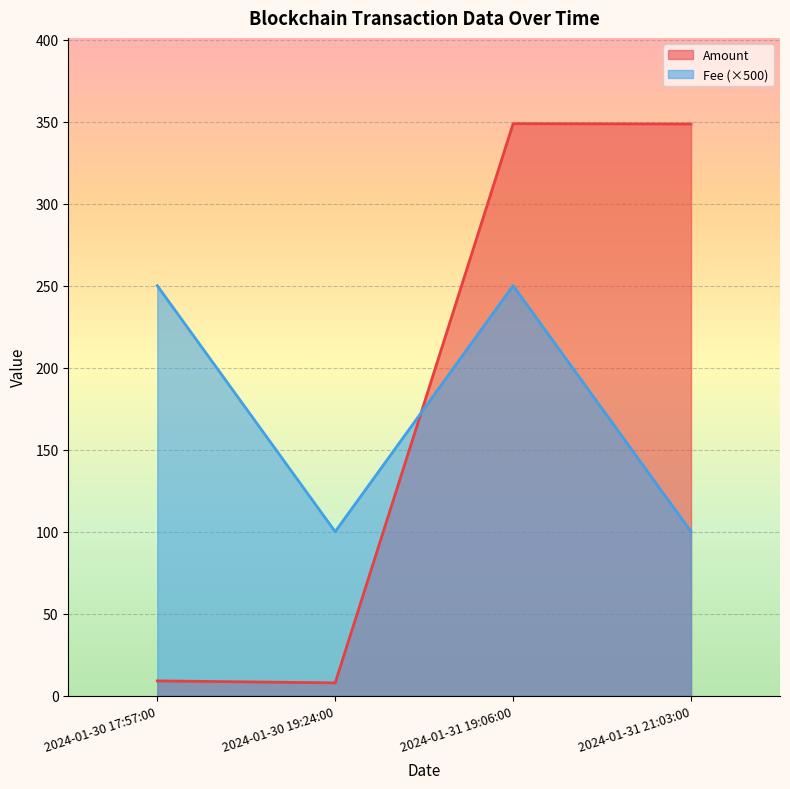

Where is the first local minimum for Fee (×500)?

2024-01-30 19:24:00